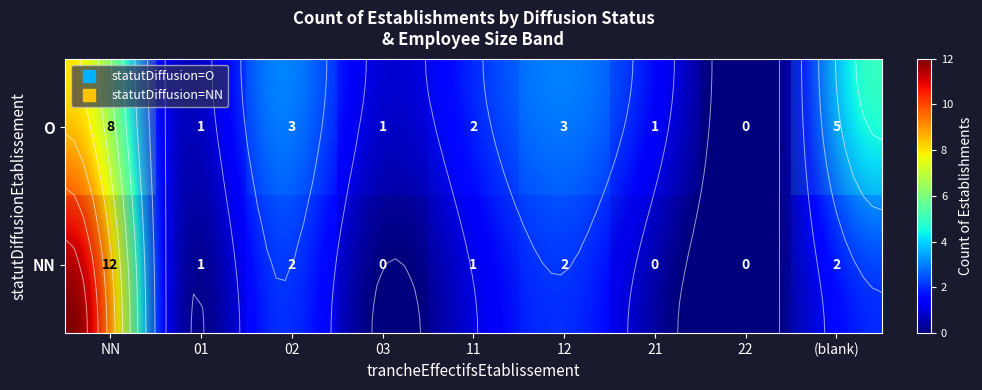

Which has a higher value, 01 or 22?

01